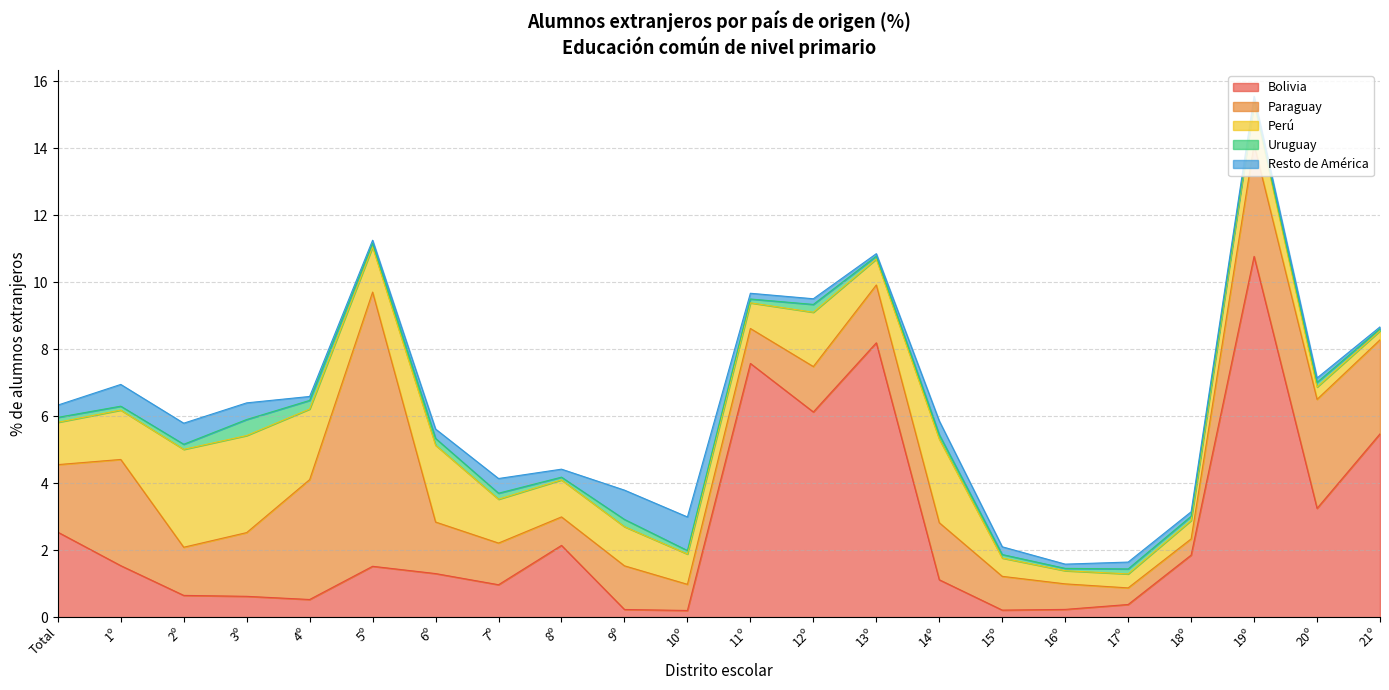

In Uruguay, how many points are higher than both neighbors (excluding endpoints)?

7